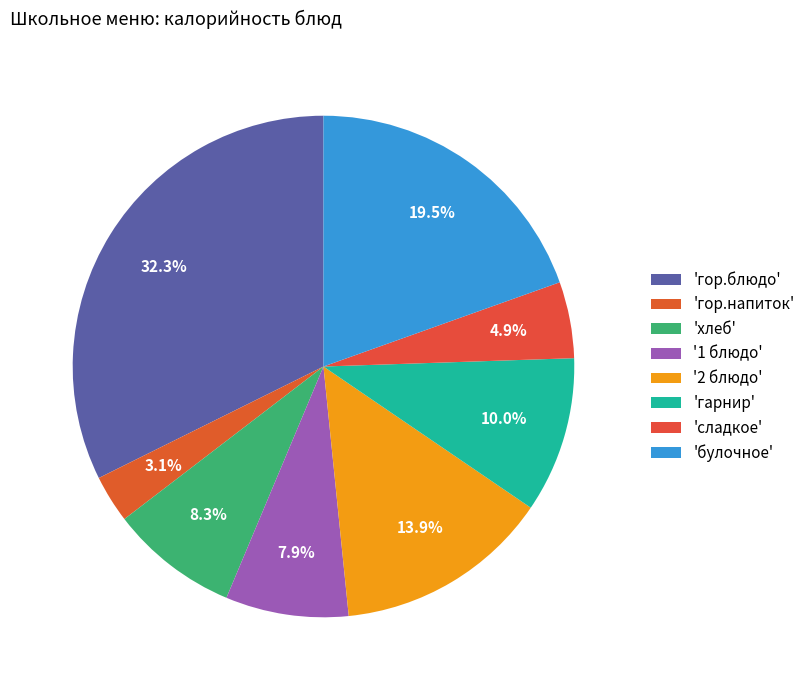

What is the largest slice in the pie chart?

'гор.блюдо'